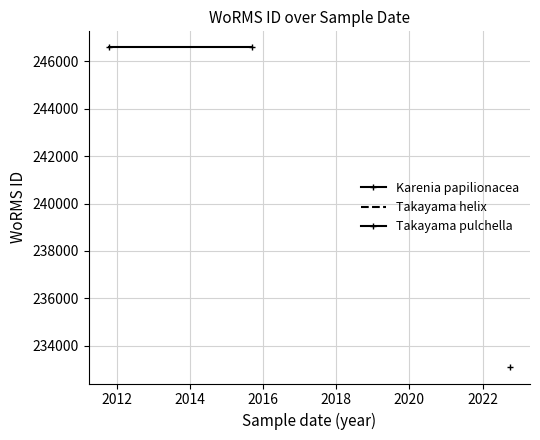

Count the number of data series in this chart.

3